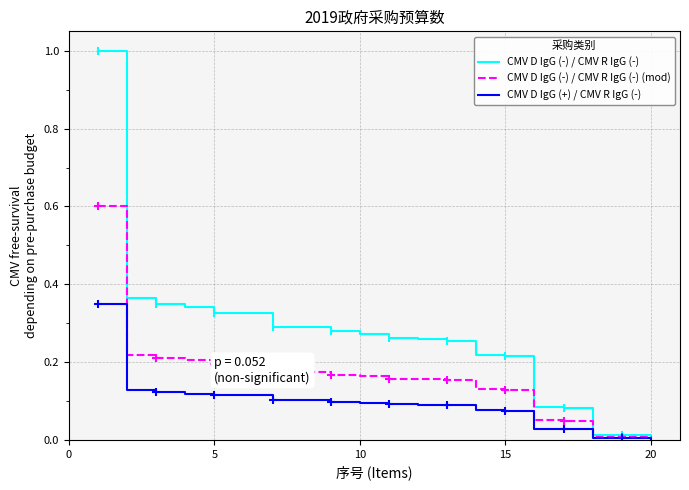

Is it true that CMV D IgG (-) / CMV R IgG (-) equals 0.2 at 10?

False